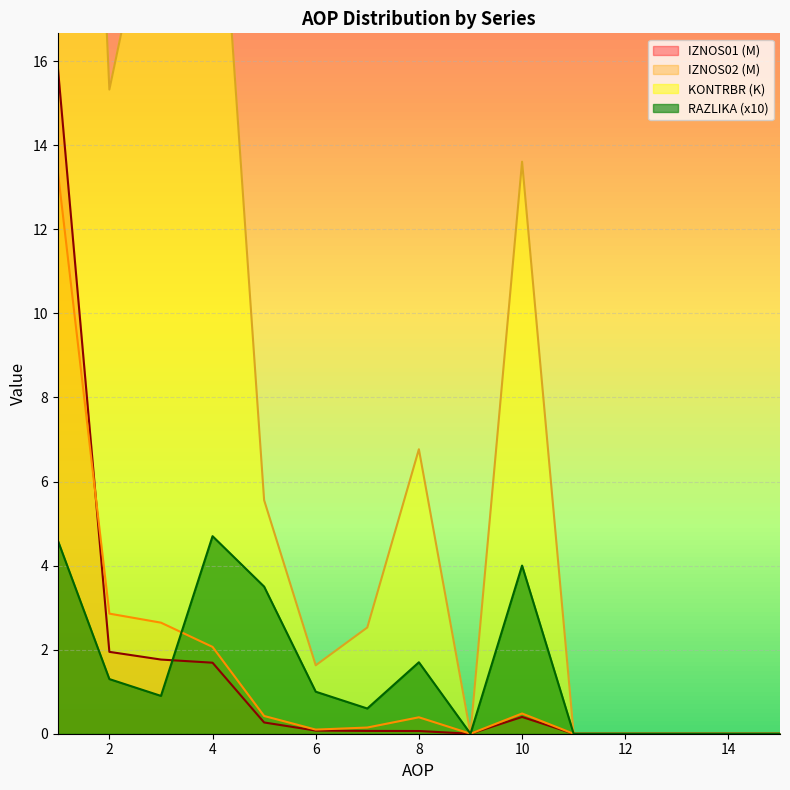

List the labels in order of RAZLIKA value, smallest first.

9, 11, 12, 13, 14, 15, 7, 3, 6, 2, 8, 5, 10, 1, 4